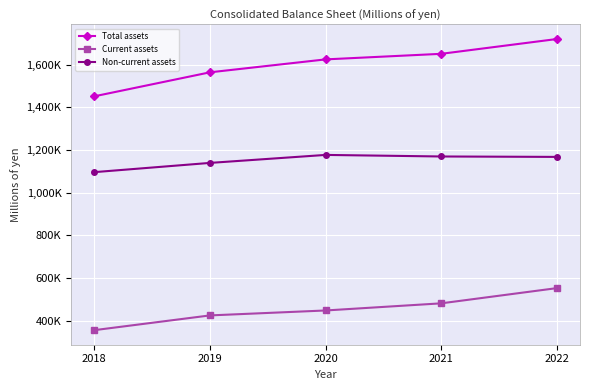

True or false: Current assets and Non-current assets intersect in this chart.

False